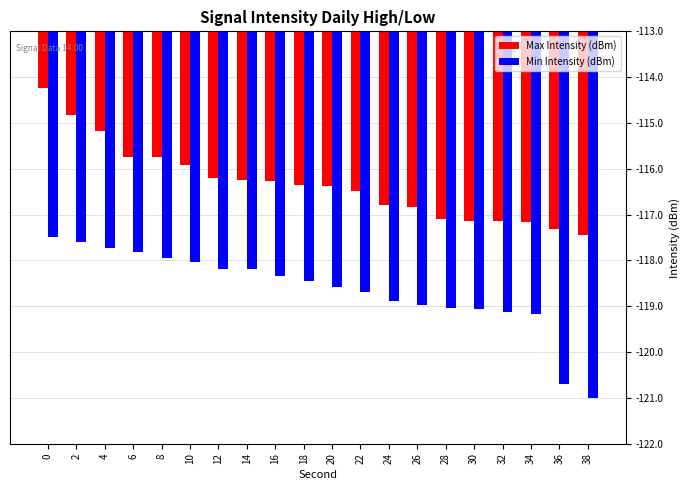

Is the value of Max Intensity (dBm) at 4 greater than the value of Min Intensity (dBm) at 4?

Yes